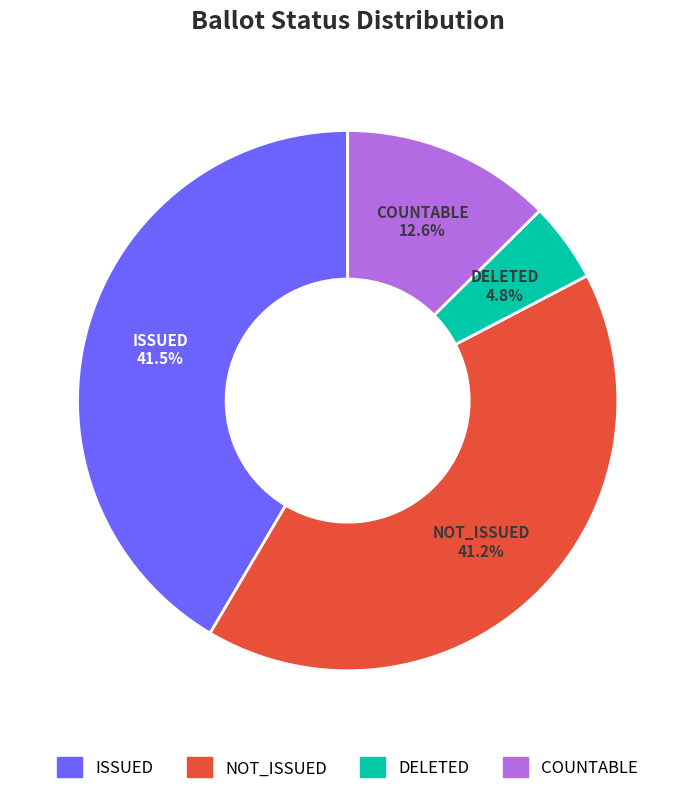

Which slice is the smallest?

DELETED